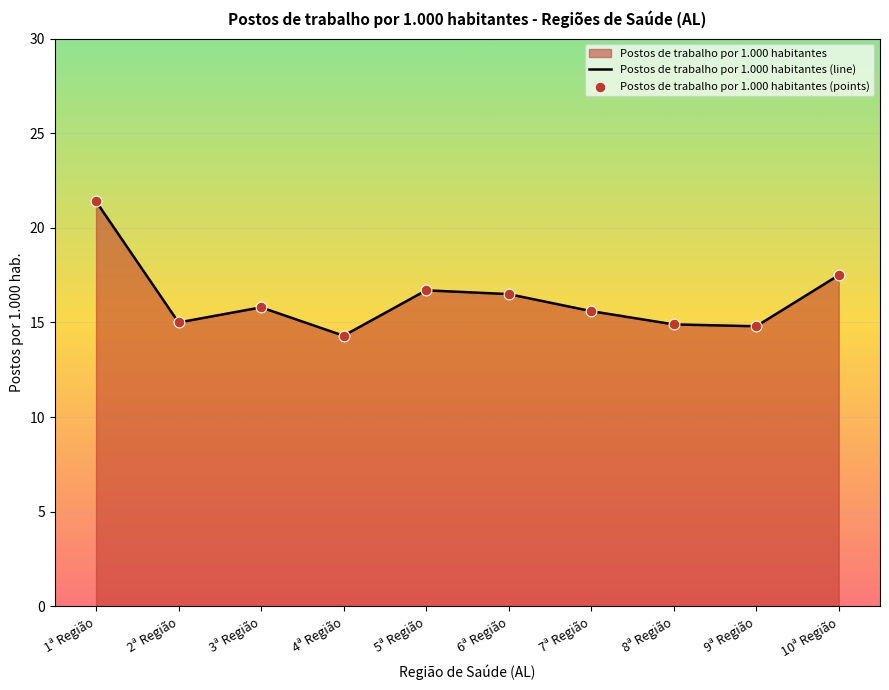

At how many categories does at least one series exceed 20?

1